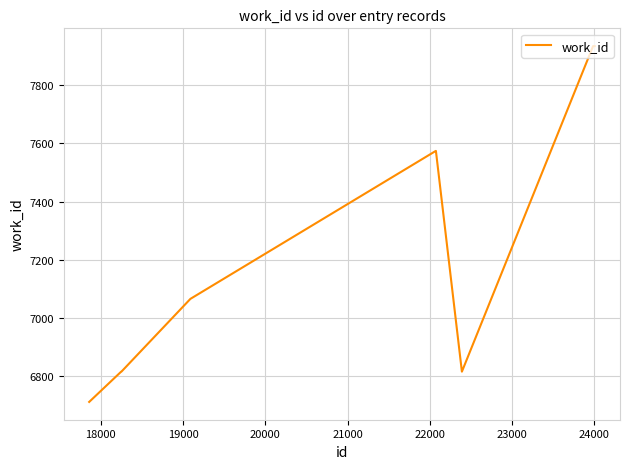

Reading right to left, what are all the values shown in this chart?

7934	7934	6816	7574	7574	7066	6816	6816	6816	6712